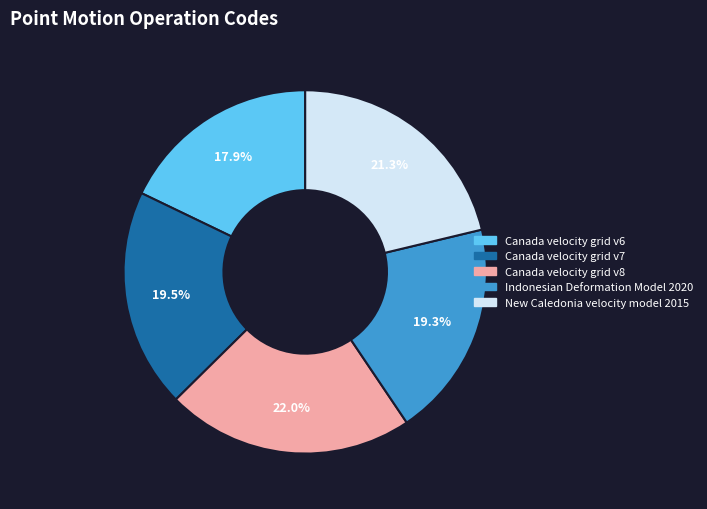

How many segments does this pie chart have?

5